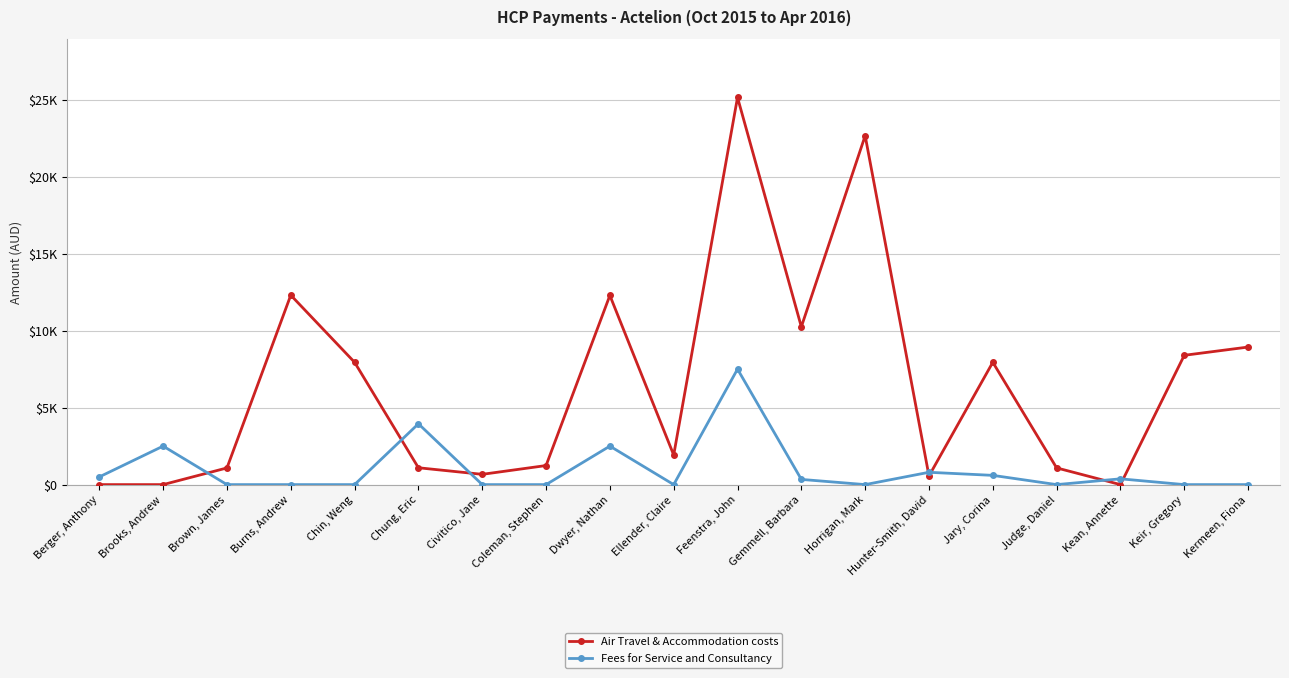

The Fees for Service and Consultancy series shows 0.0 at Kermeen, Fiona. True or false?

True